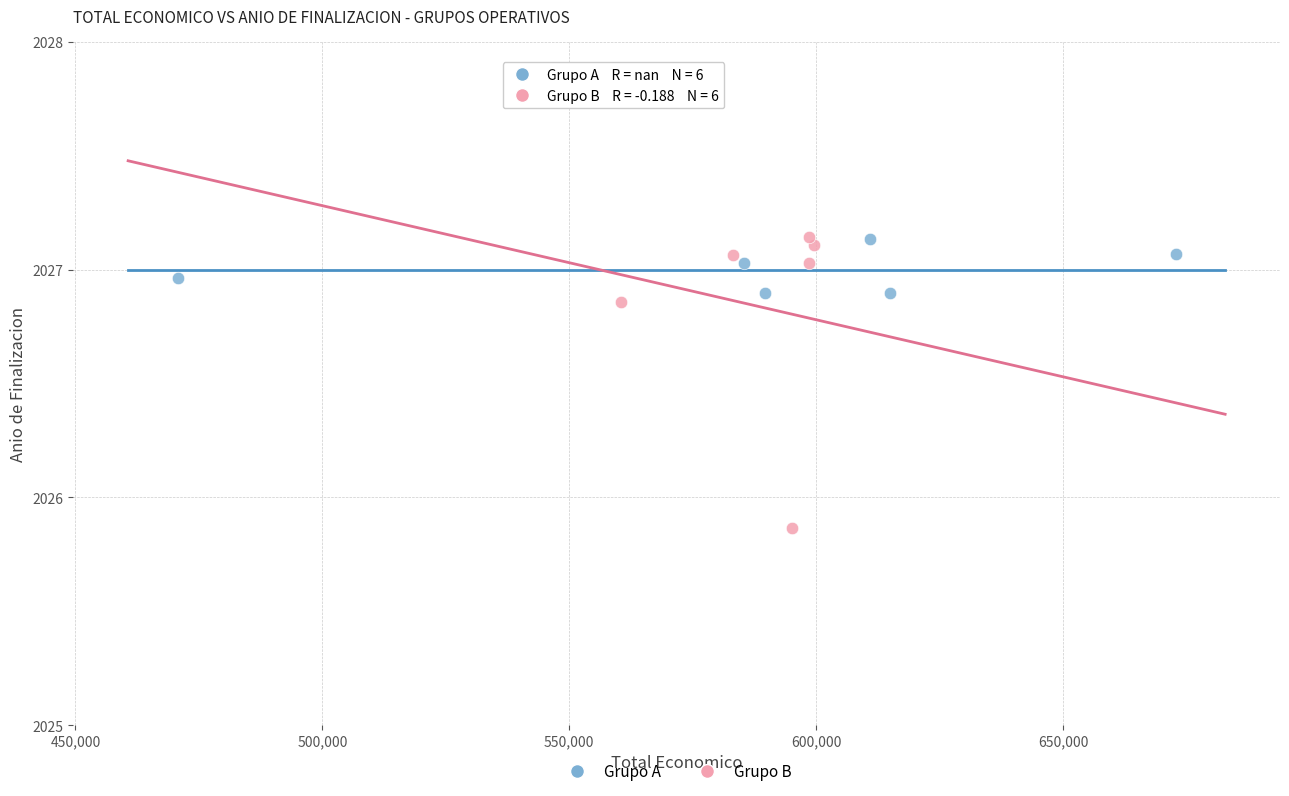

Which series has the largest Y range (max minus min)?

Grupo B